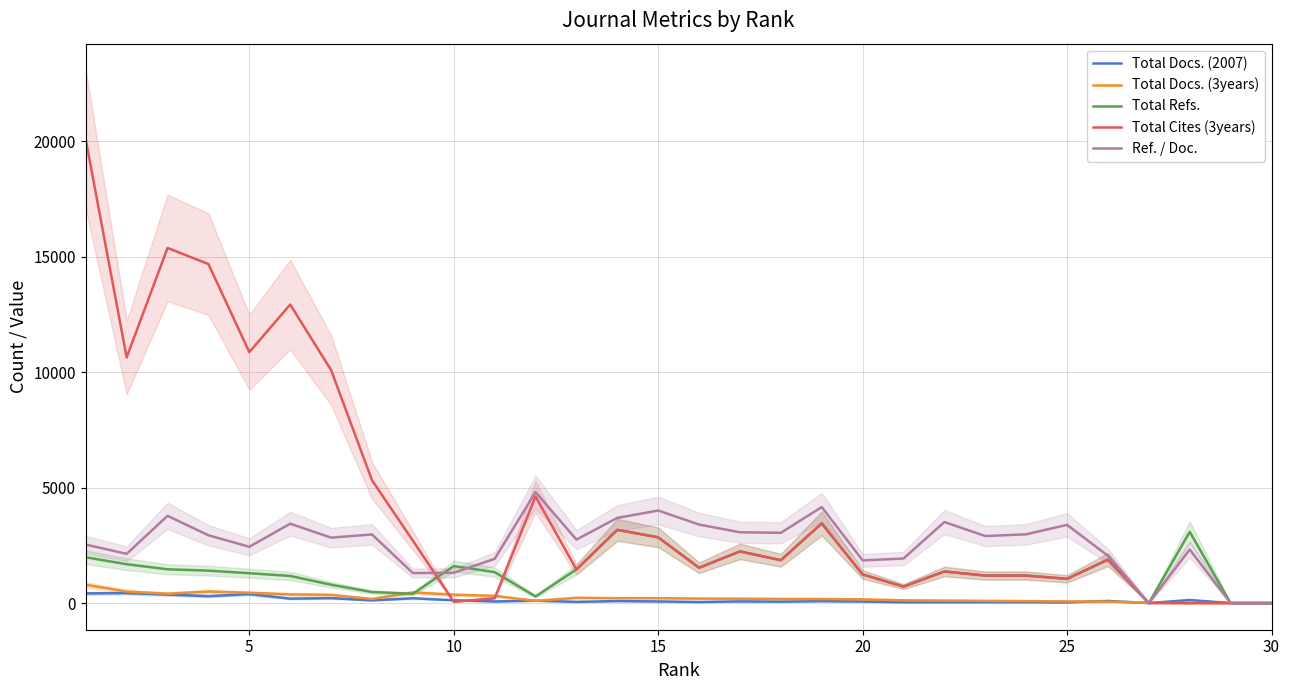

Reading right to left, extract all data points from this chart.

Total Docs. (2007): 0	0	133	1	92	31	40	41	39	37	67	83	61	73	45	71	86	53	105	70	122	208	119	214	192	390	299	370	433	418
Total Docs. (3years): 0	0	0	14	65	73	86	97	108	119	163	176	179	189	195	212	213	228	96	312	363	459	179	356	376	446	500	407	499	792
Total Refs.: 0	0	3084	0	1883	1050	1191	1190	1369	714	1239	3451	1857	2238	1530	2846	3172	1457	288	1340	1602	403	479	795	1174	1293	1405	1463	1682	1985
Total Cites (3years): 0	0	0	0	1883	1050	1191	1190	1369	714	1239	3451	1857	2238	1530	2846	3172	1457	4613	208	57	2703	5319	10088	12927	10867	14679	15377	10639	20061
Ref. / Doc.: 0	0	2319	0	2047	3387	2978	2902	3510	1930	1849	4158	3044	3066	3400	4008	3688	2749	4805	1914	1313	1300	2972	2834	3438	2437	2936	3778	2132	2533